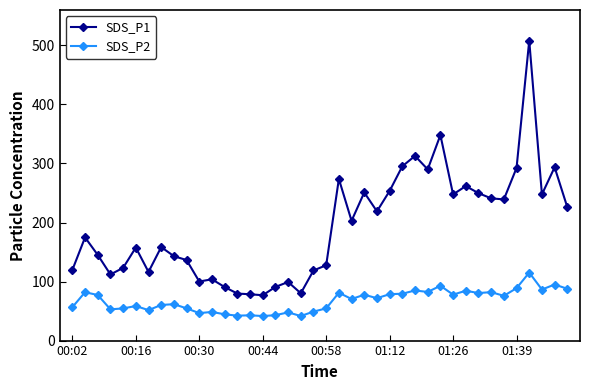

Rank the series by their average value, from highest to lowest.

SDS_P1, SDS_P2